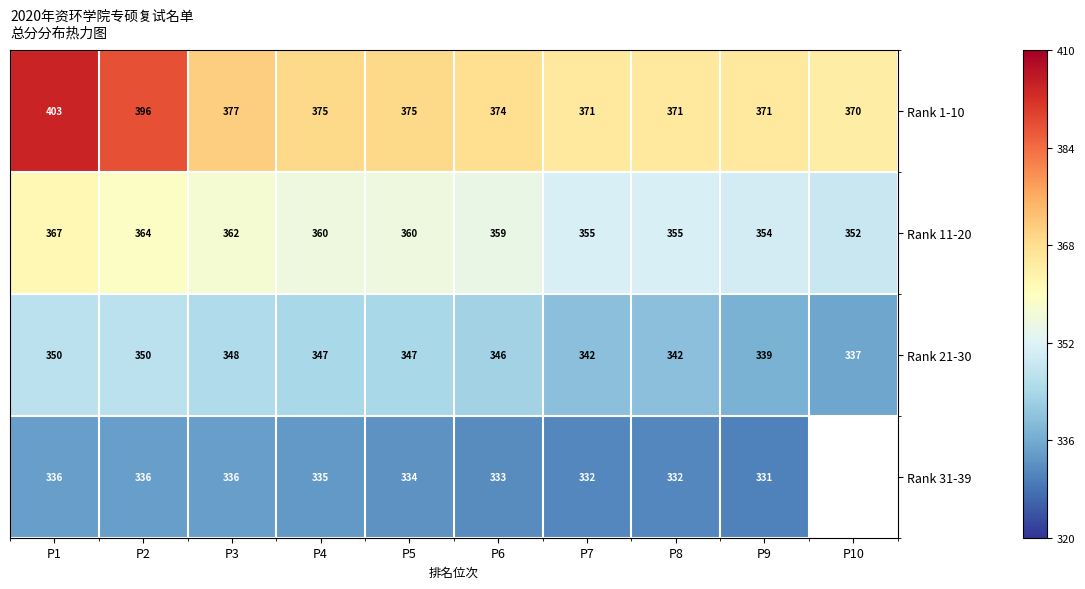

What is the greatest value displayed?

0.9